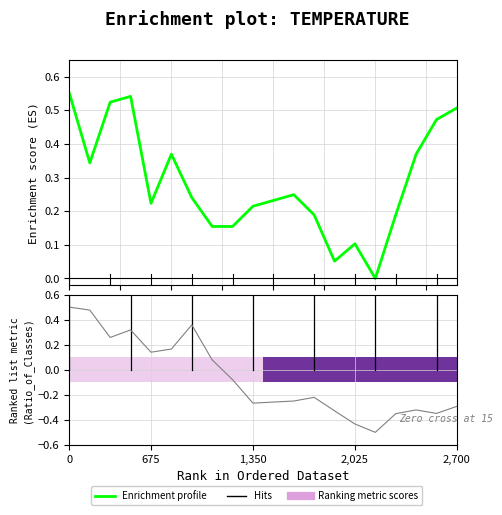

List the series in order of their overall mean, highest first.

Enrichment profile, Ranking metric scores